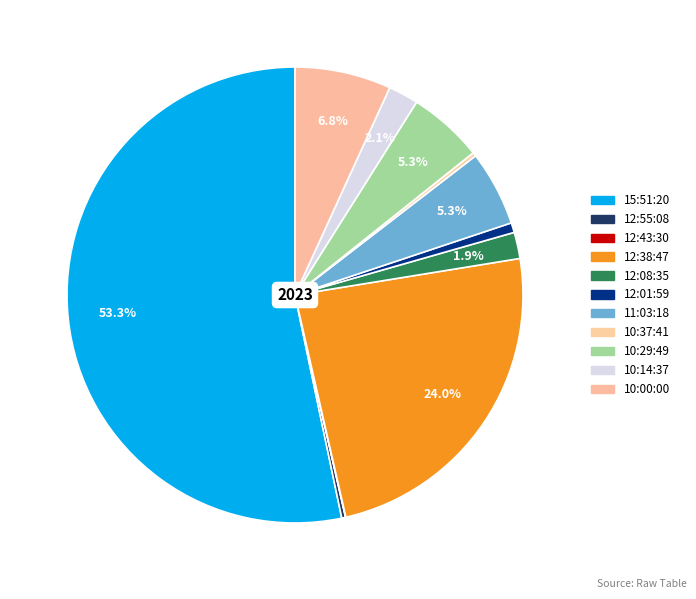

What is the largest slice in the pie chart?

15:51:20